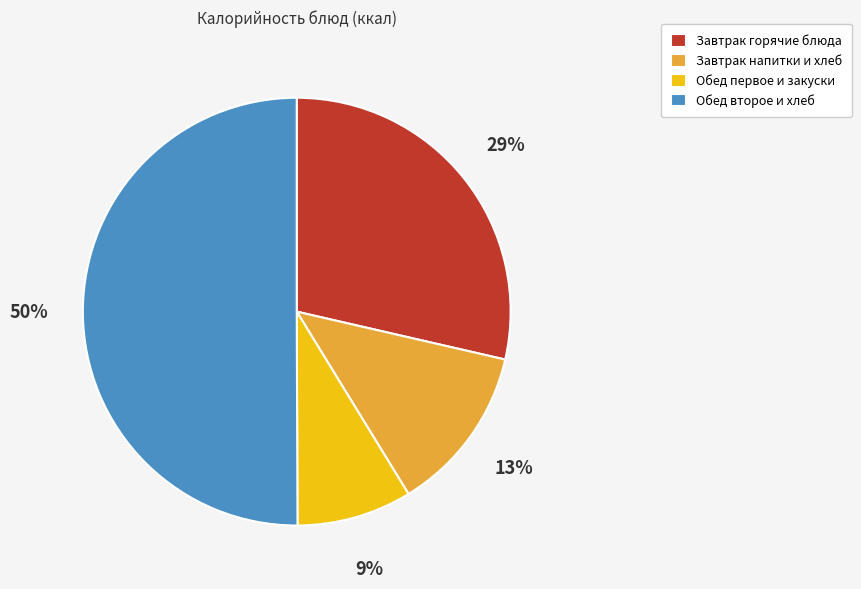

How many segments does this pie chart have?

4